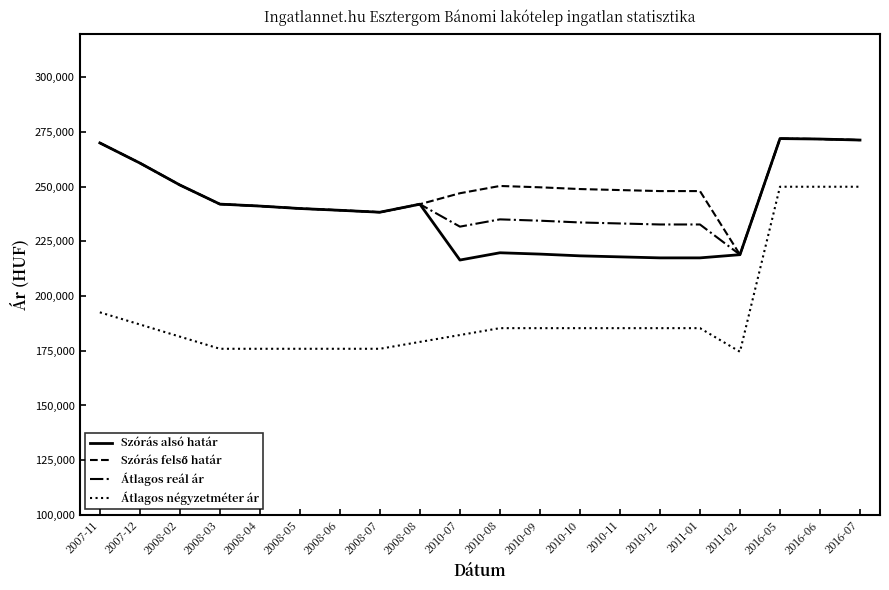

What is the spread (max minus min) of values at 2016-06?

21806